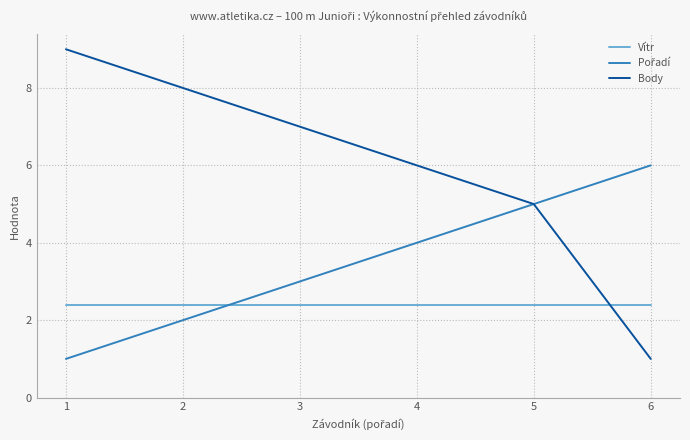

Between which two adjacent categories do Vítr and Body first intersect?

5 and 6